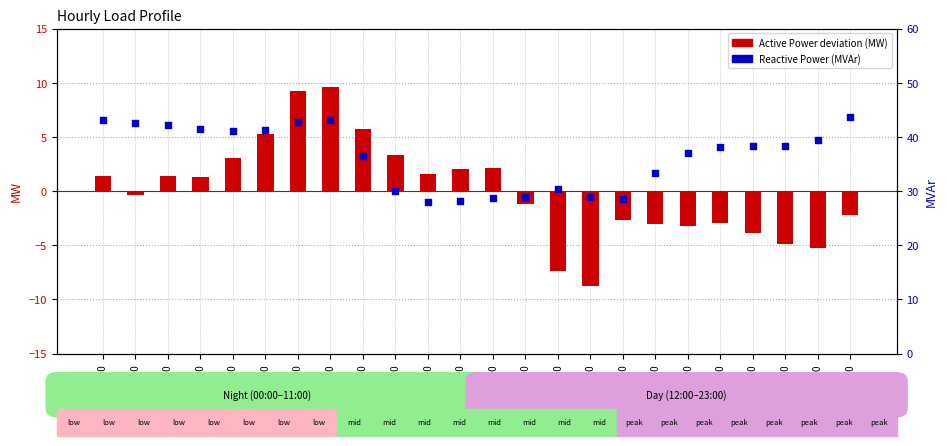

At how many categories does at least one series exceed 0?

24